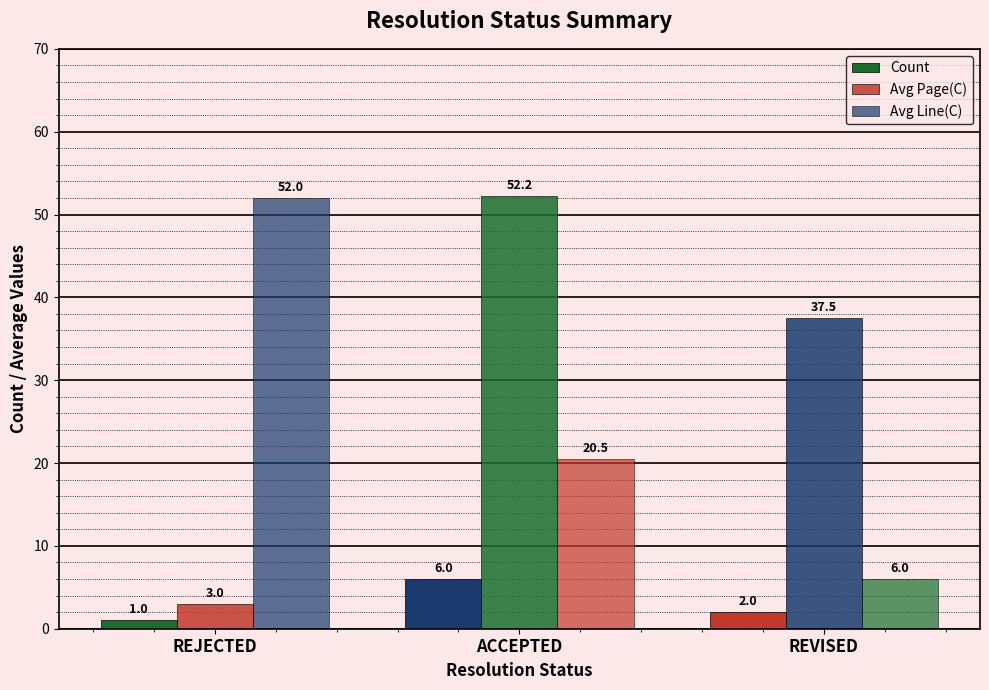

How many bars are there in total?

9